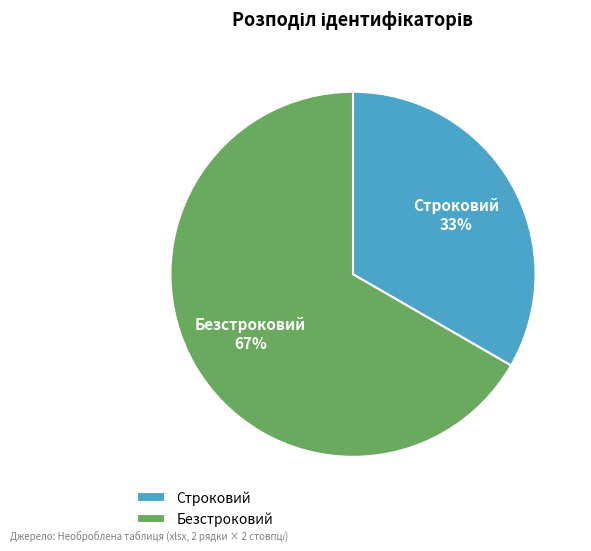

Which category has the biggest portion of the pie?

Безстроковий